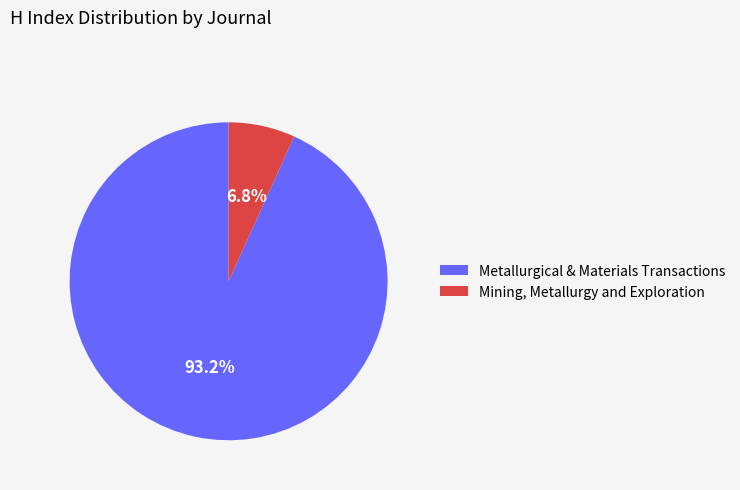

Combined, what portion of the pie is Metallurgical & Materials Transactions and Mining, Metallurgy and Exploration?

100.0%